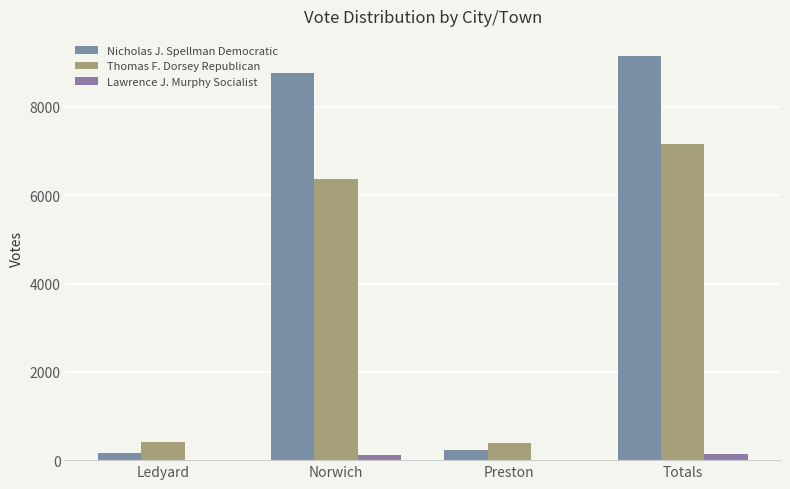

Reading right to left, transcribe all the data shown in this chart.

Nicholas J. Spellman Democratic: Totals=9152	Preston=227	Norwich=8762	Ledyard=163
Thomas F. Dorsey Republican: Totals=7164	Preston=386	Norwich=6363	Ledyard=415
Lawrence J. Murphy Socialist: Totals=130	Preston=2	Norwich=126	Ledyard=2